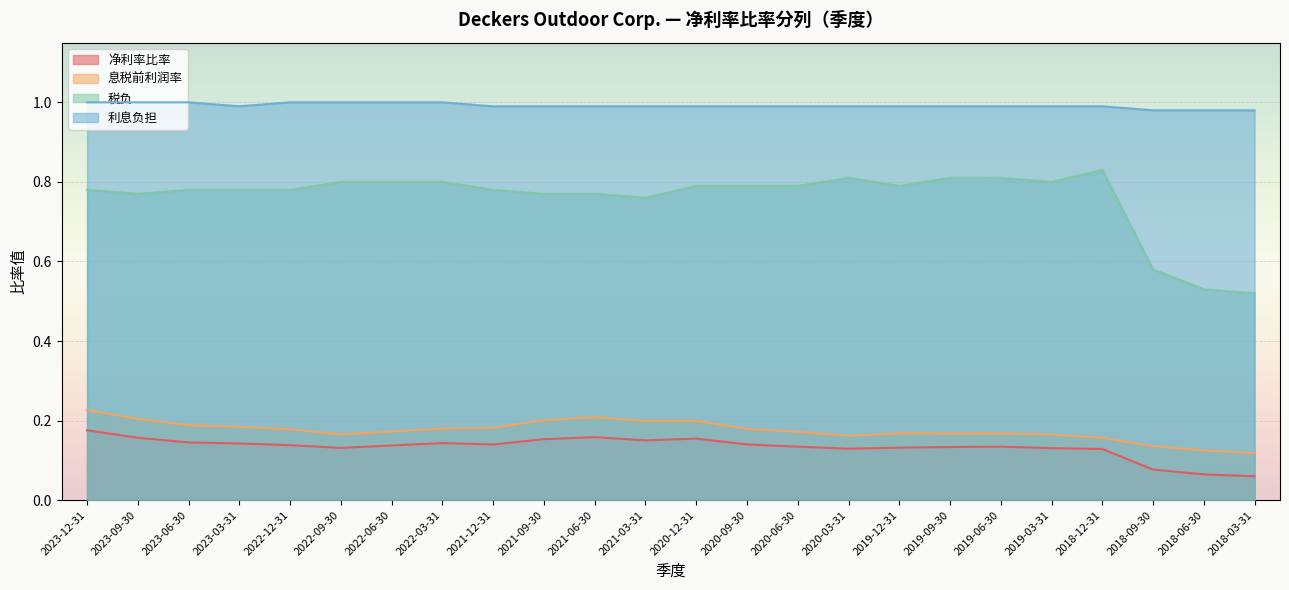

True or false: 利息负担 and 净利率比率 cross at least once.

False